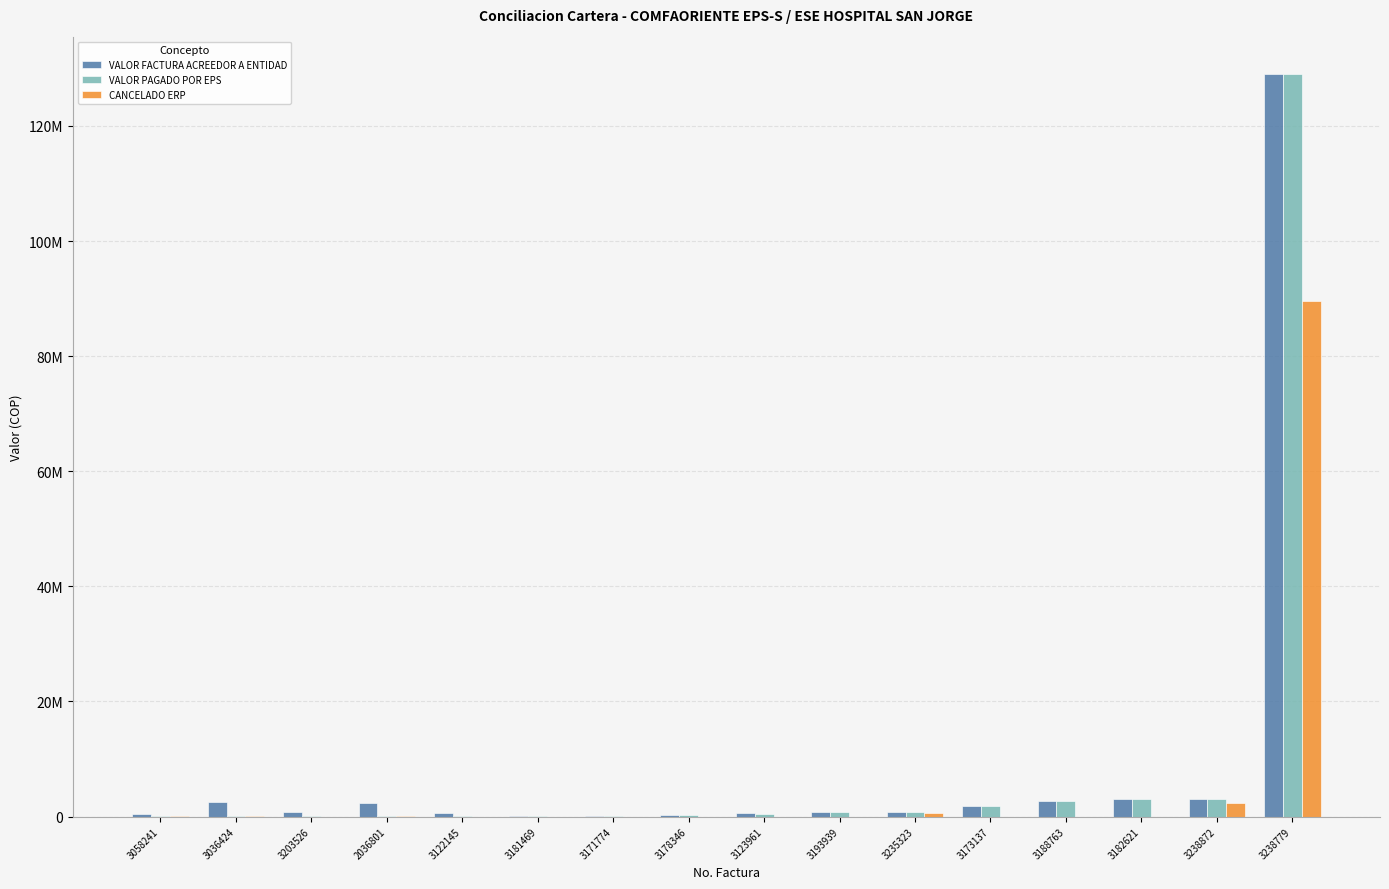

Rank the series at 3036424 from lowest to highest value.

CANCELADO ERP, VALOR PAGADO POR EPS, VALOR FACTURA ACREEDOR A ENTIDAD